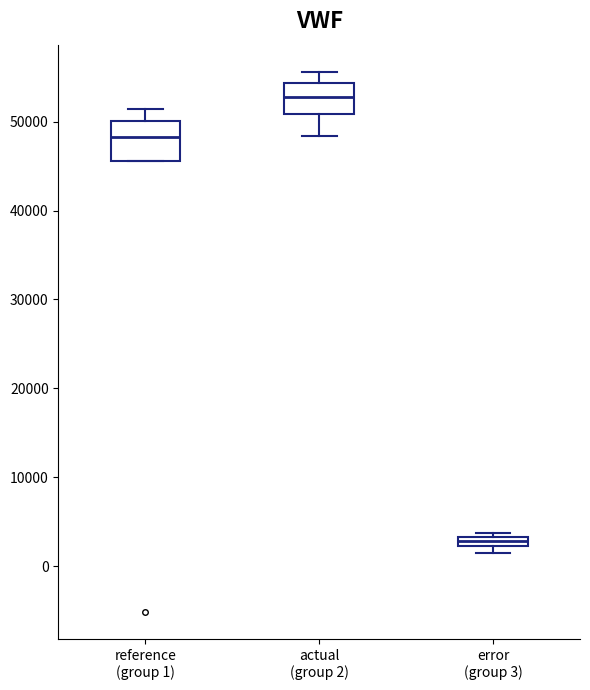

Where does the median line of the box for reference (group 1) sit on the y-axis? The values are not printed on the chart, so give them approximately, as read against the axis.

48000